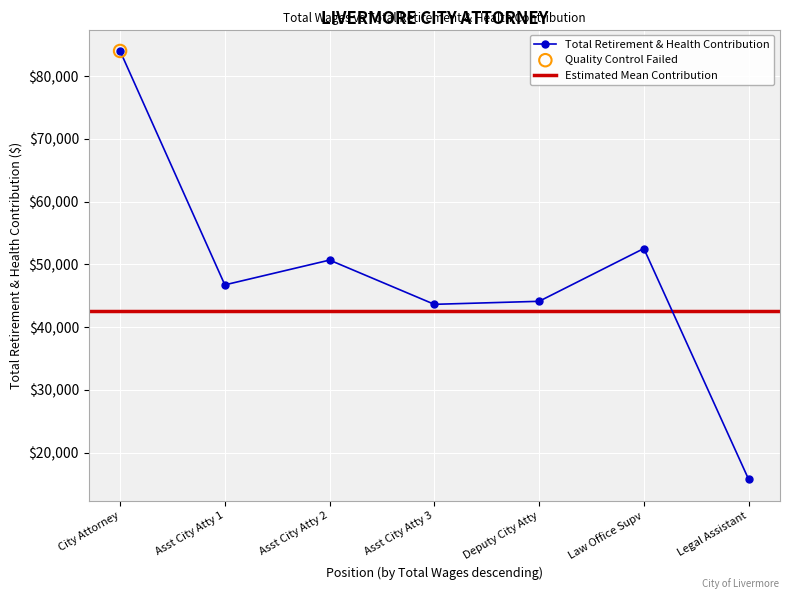

At which label is Total Retirement & Health Contribution closest to 49905?

Asst City Atty 2